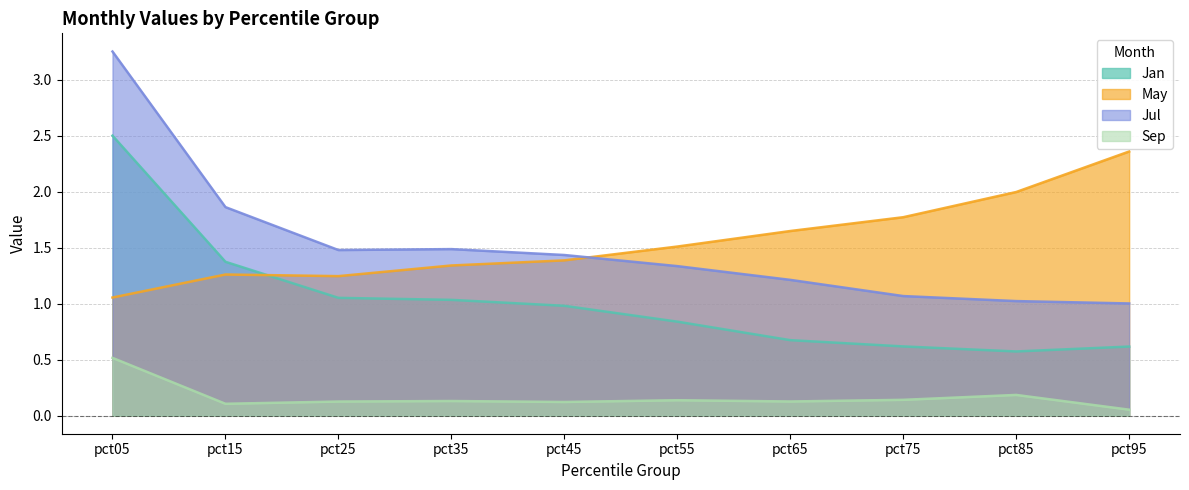

Is it true that Jan equals 1.4 at pct15?

True